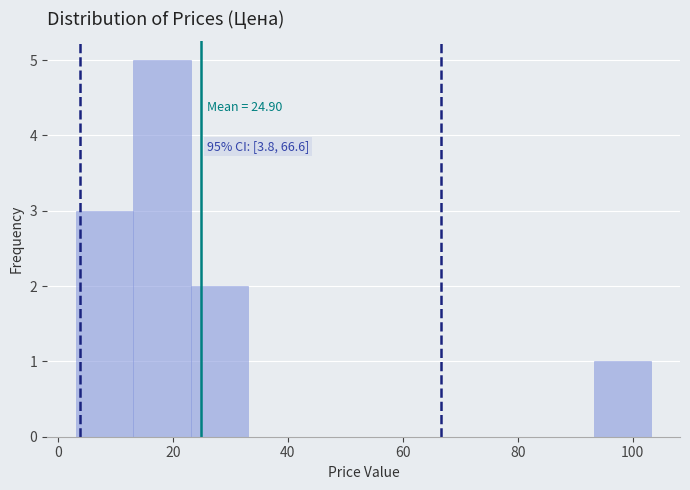

Which range on the x-axis has the tallest bar?

14 to 24